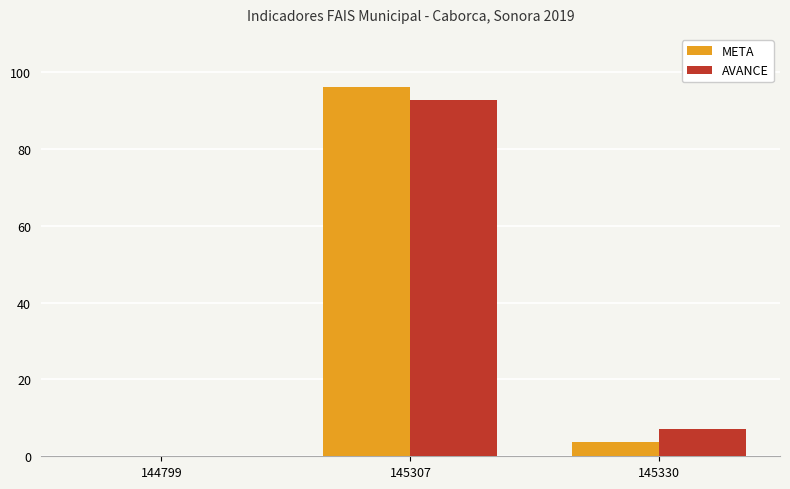

True or false: META has a value of 0.0 at 144799.

True